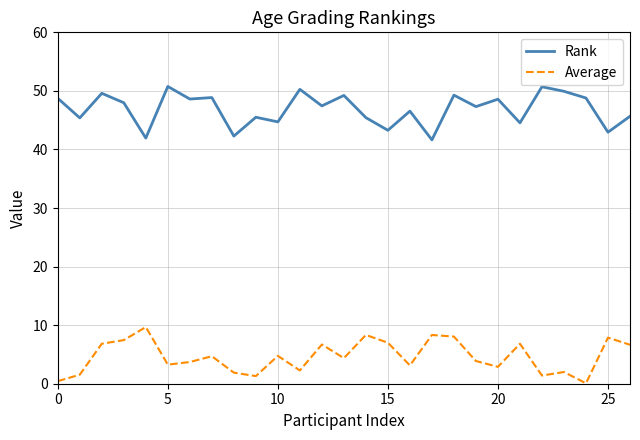

True or false: Rank has more than 2 points higher than both neighbors.

True